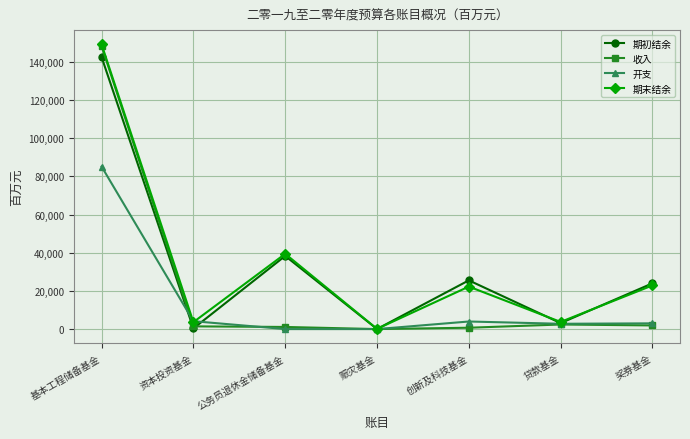

True or false: 期初结余 has a value of 25522 at 创新及科技基金.

True